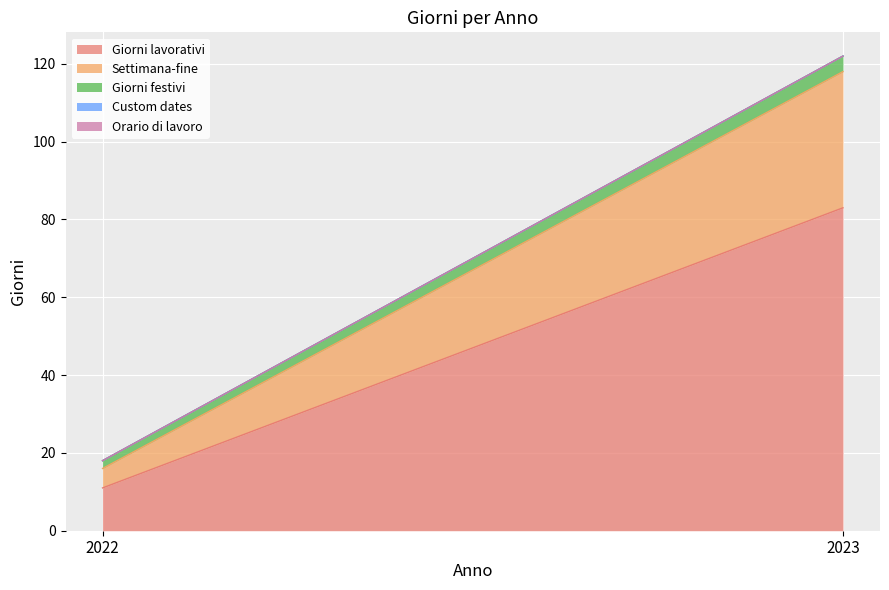

List the labels in order of Settimana-fine value, largest first.

2023, 2022